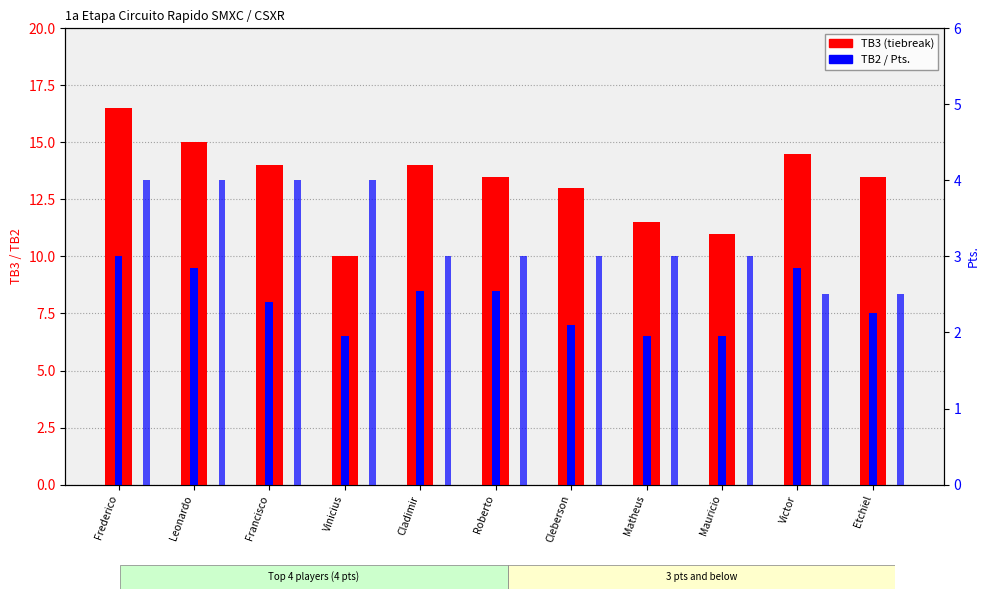

What is the label of the 8th bar from the right?

Vinicius